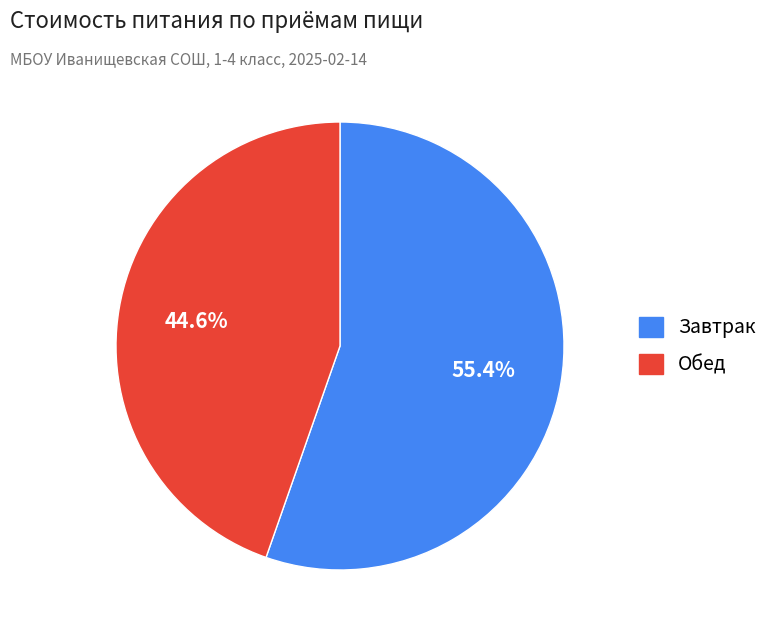

Count the number of slices in the pie.

2